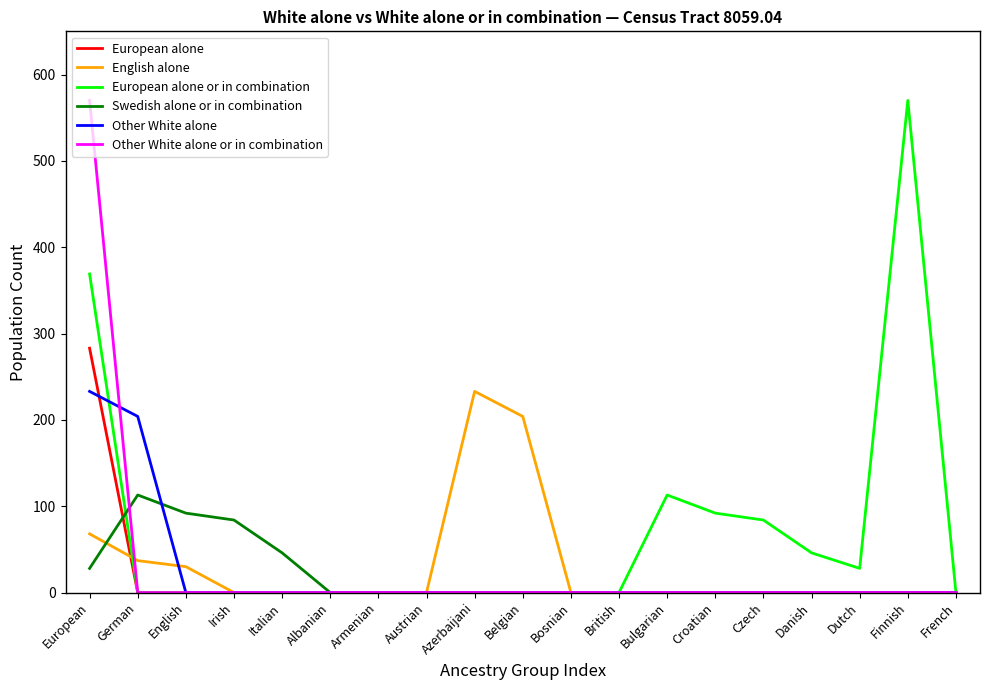

True or false: Other White alone or in combination has a value of 0 at Bulgarian.

True